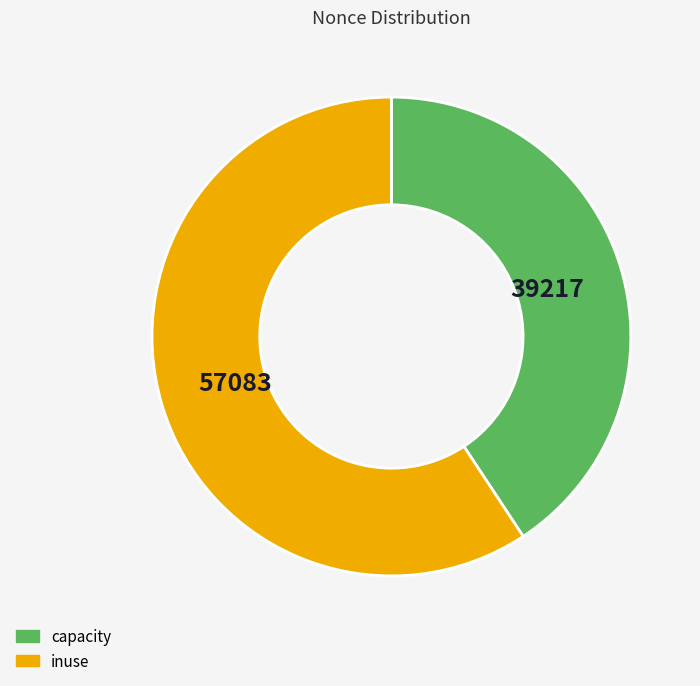

Is there any slice that represents more than half of the pie?

Yes